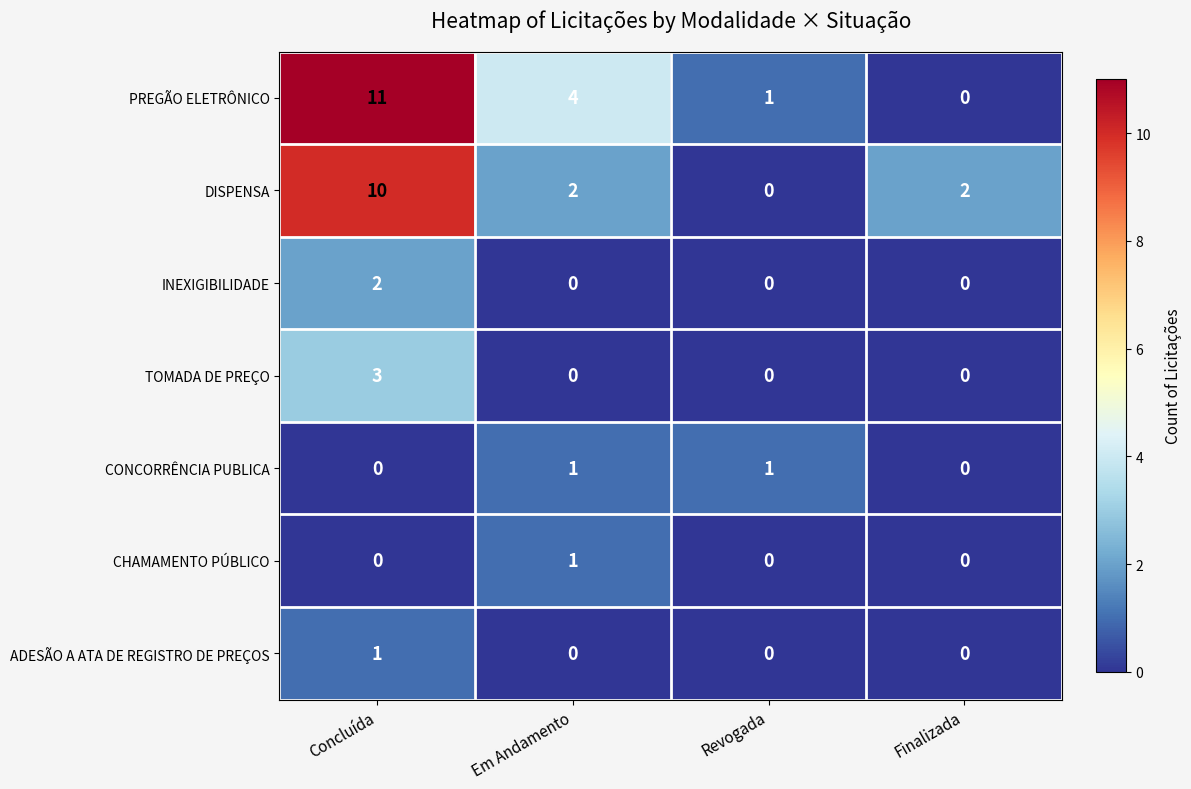

How many CONCORRÊNCIA PUBLICA values are between 0 and 1?

4